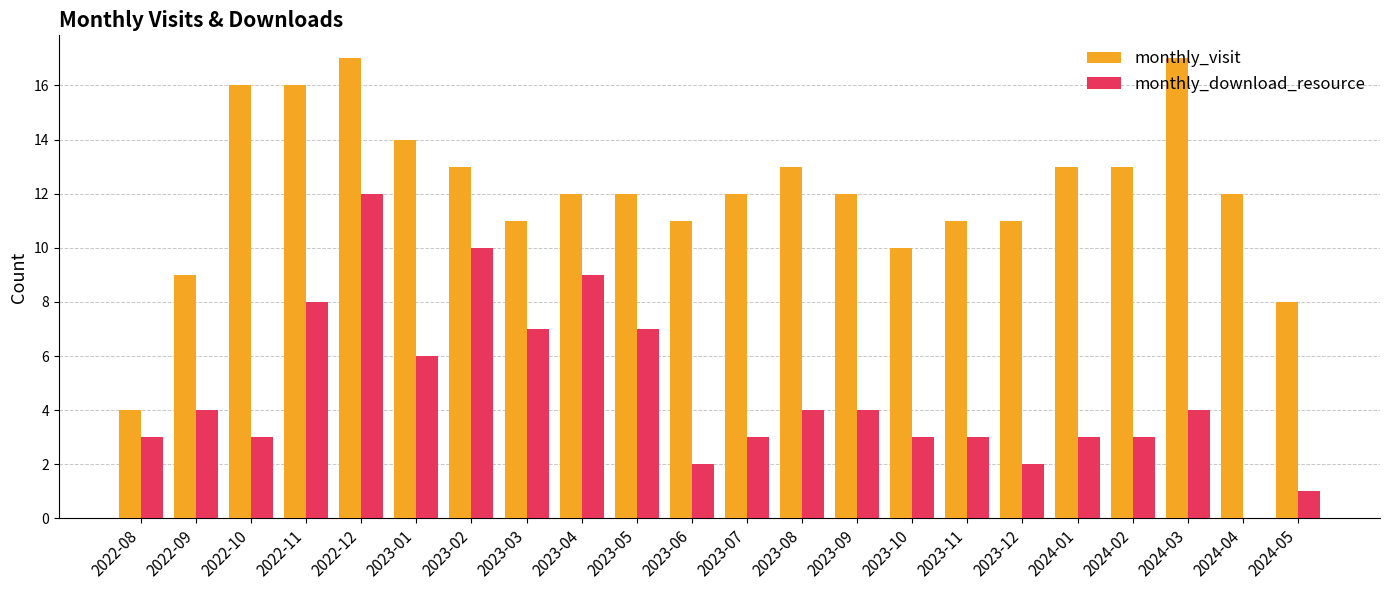

What is the sum of all monthly_download_resource values?

101